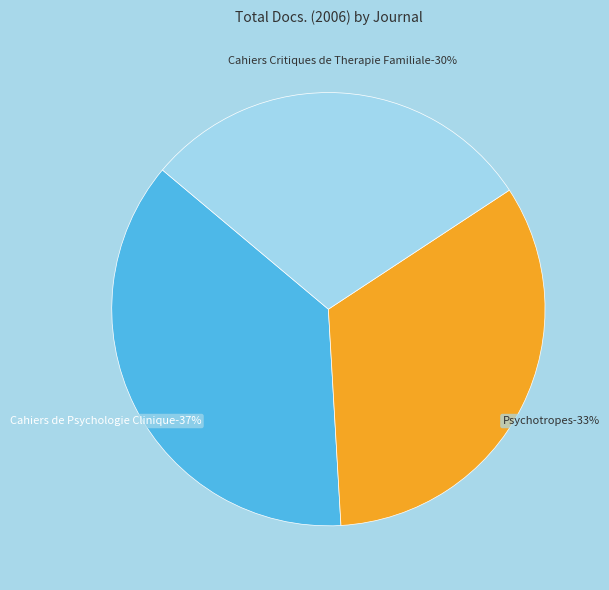

What percentage is NOT represented by Cahiers Critiques de Therapie Familiale (Rank 1)?

70.4%